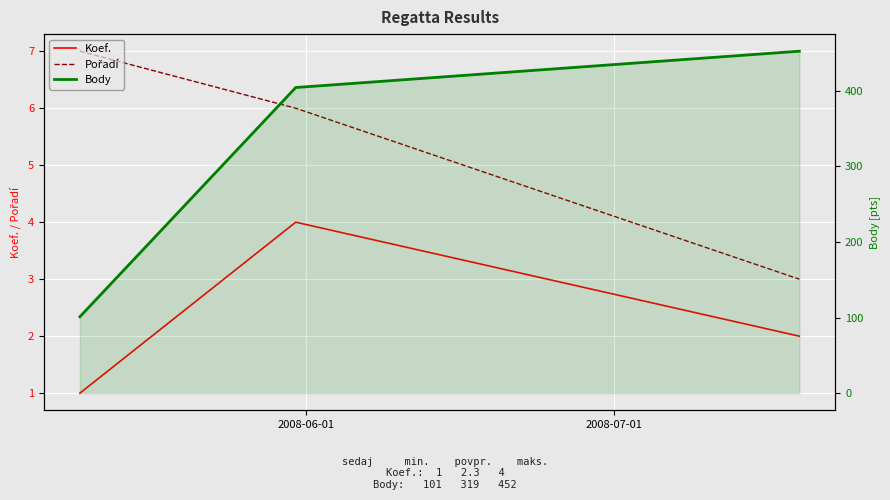

What is the value of the Pořadí point at the 3rd from the left?

3